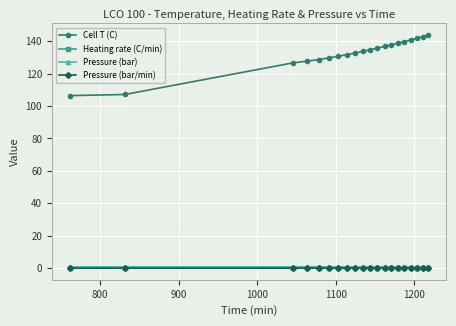

Which series has the largest total across all categories?

Cell T (C)